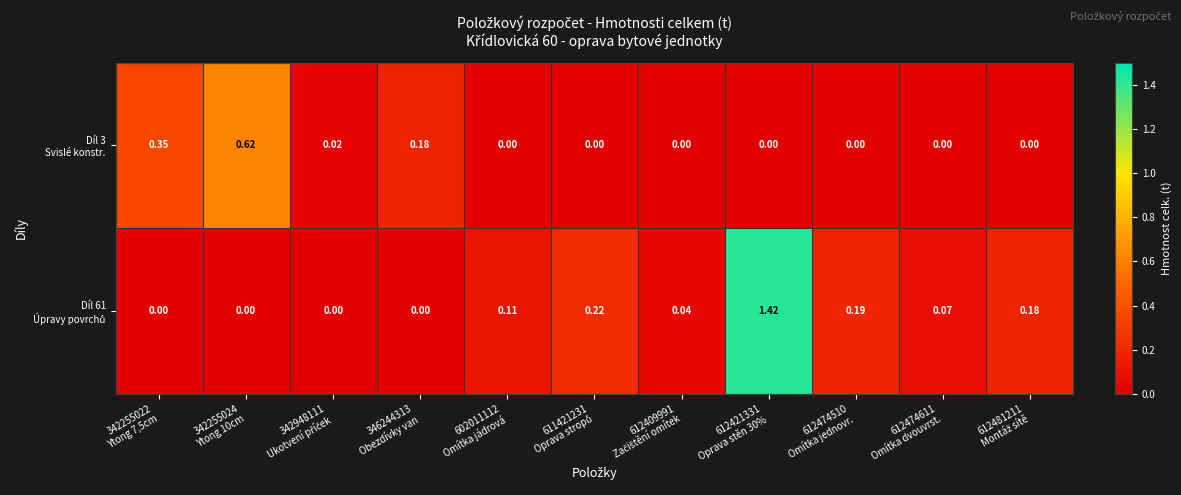

What is the greatest value displayed?

1.4